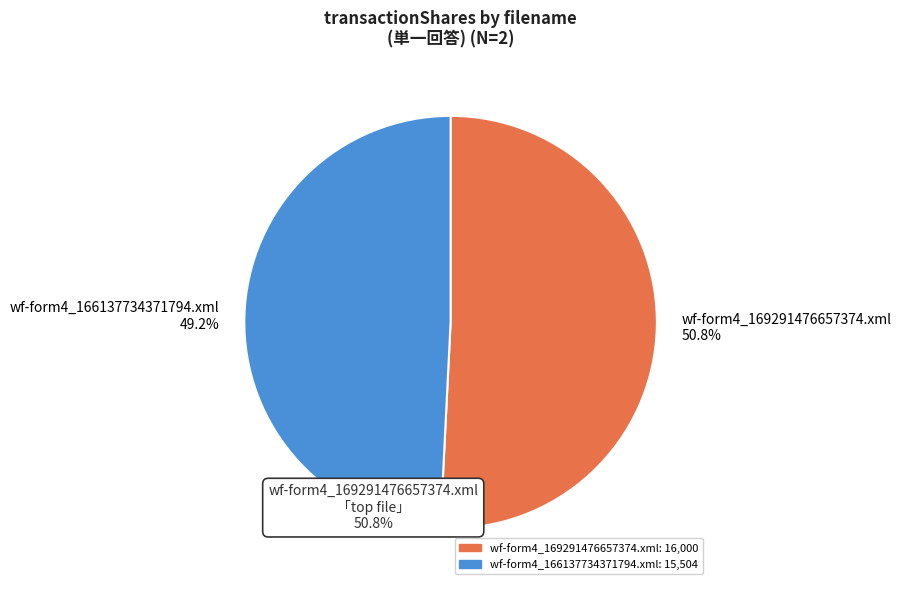

How many slices are in this pie chart?

2